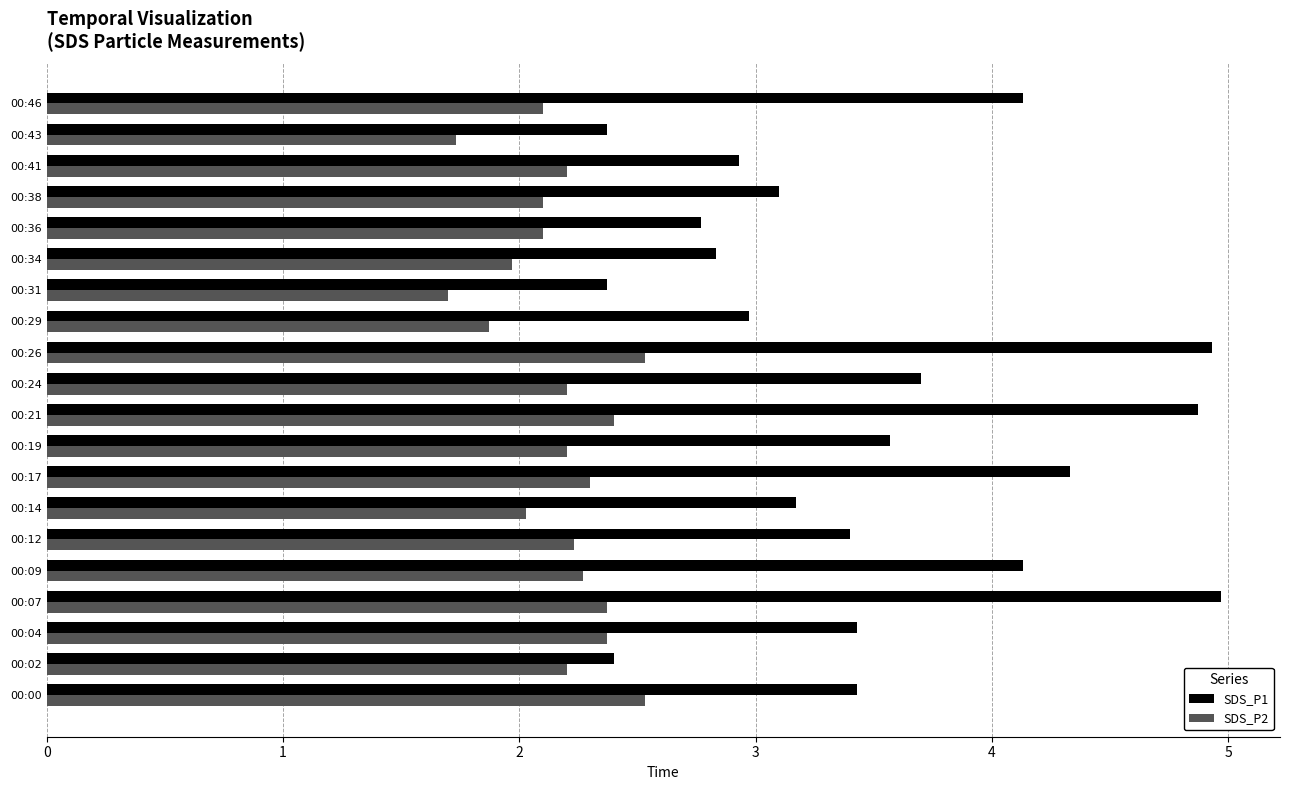

What is the difference between the maximum and minimum values in the SDS_P2 series?

0.8